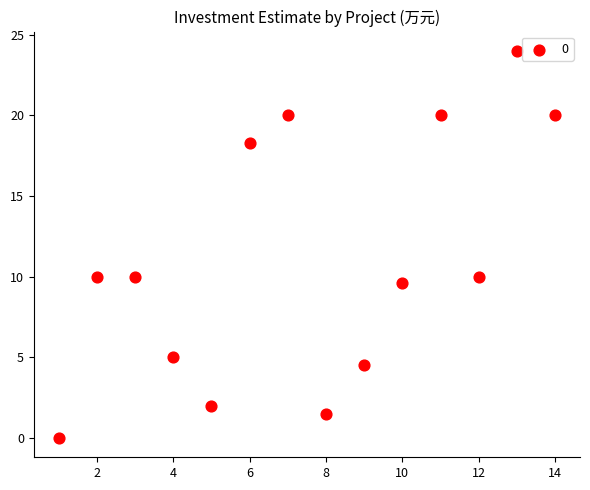

What is the range of Y values (max minus min)?

24.0